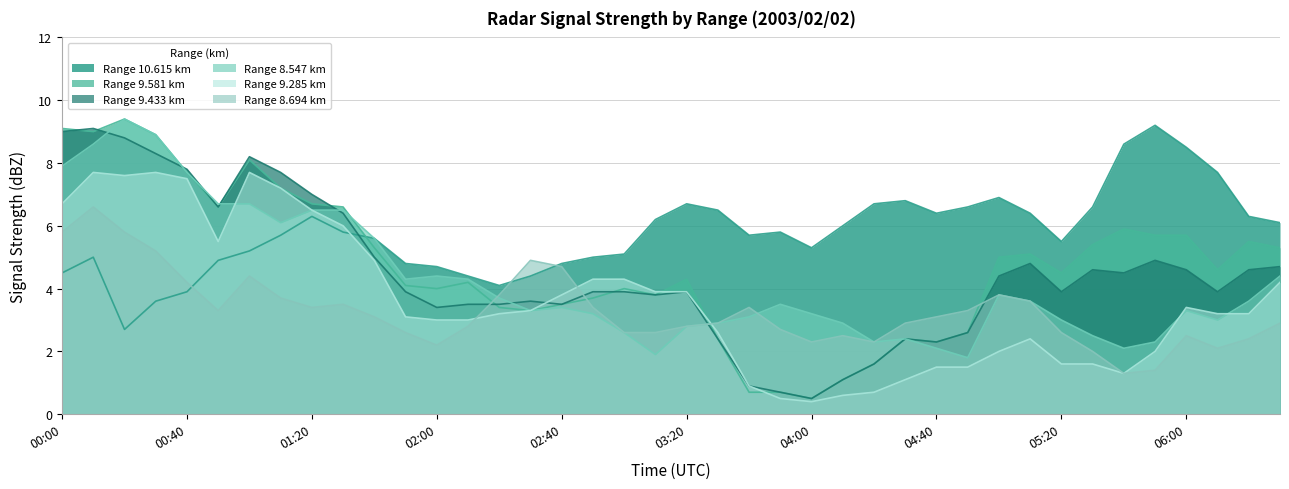

Is it true that 9.433 equals 5.0 at 2003/02/02 01:40?

True